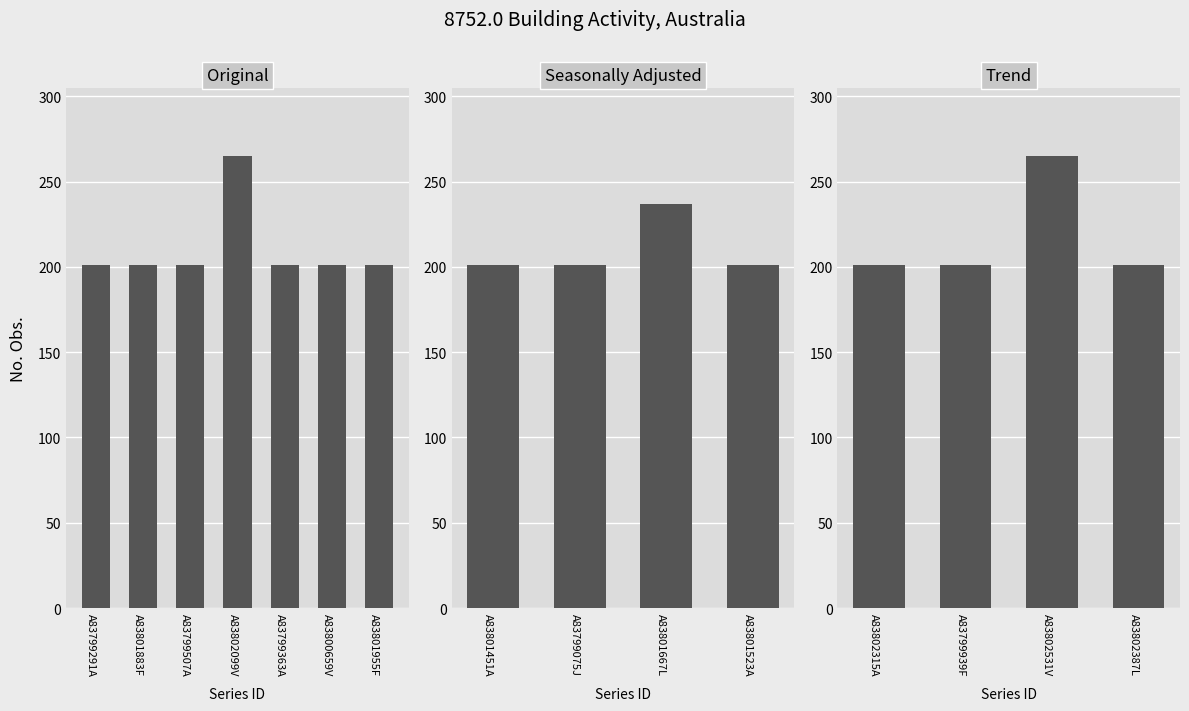

Reading right to left, what are all the values shown in this chart?

A83802387L=201	A83802531V=265	A83799939F=201	A83802315A=201	A83801523A=201	A83801667L=237	A83799075J=201	A83801451A=201	A83801955F=201	A83800659V=201	A83799363A=201	A83802099V=265	A83799507A=201	A83801883F=201	A83799291A=201